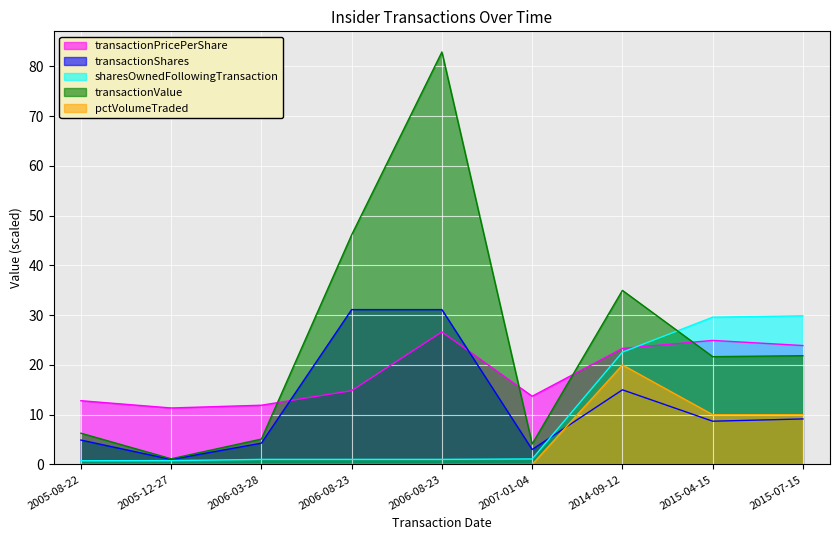

True or false: pctVolumeTraded and transactionValue cross at least once.

False